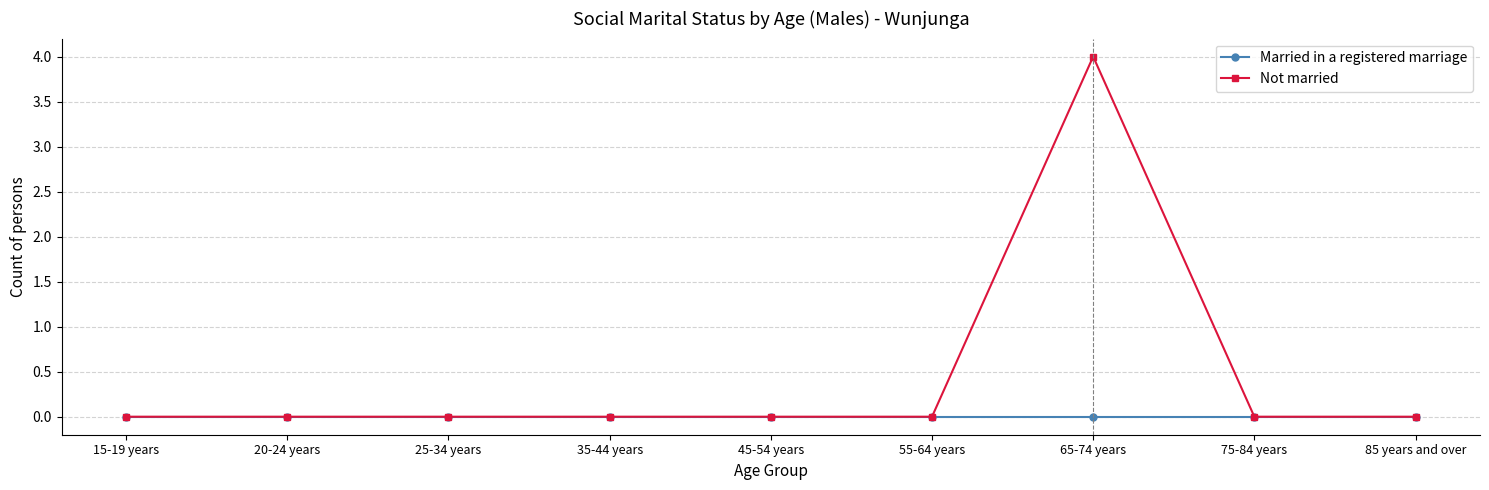

How many data points does each series have?

9